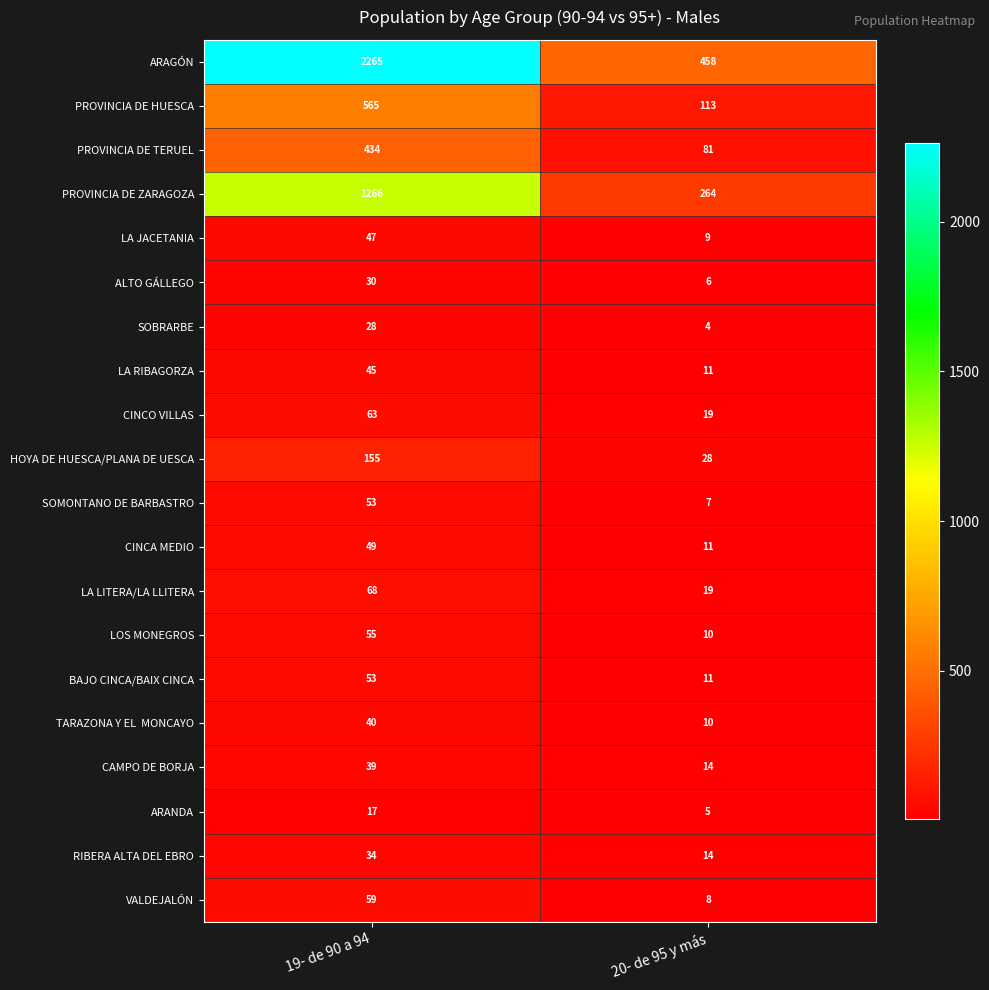

Between 19- de 90 a 94 and 20- de 95 y más, which series saw the biggest shift?

ARAGÓN